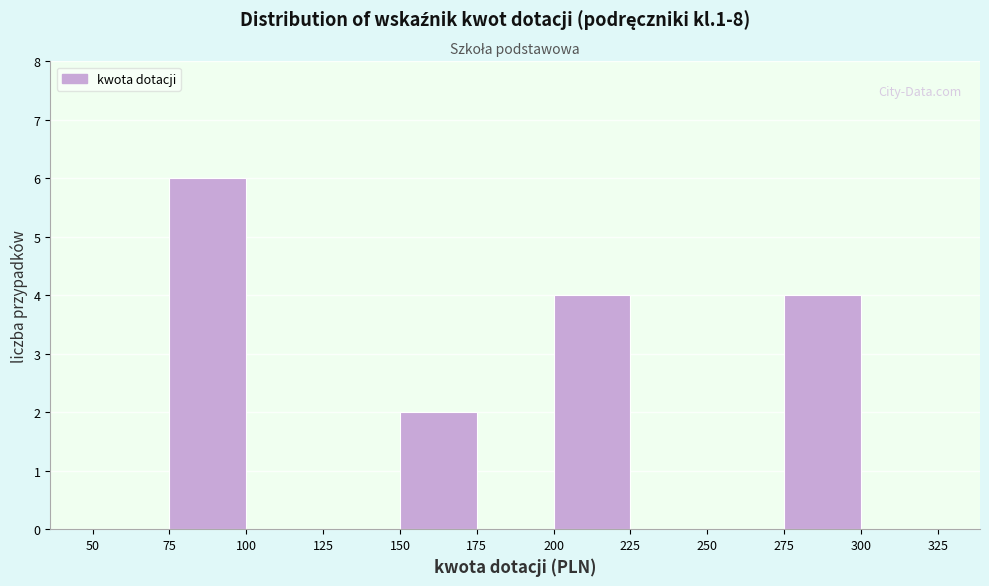

How tall is the bar that spans 200 to 225 on the x-axis? The values are not printed on the chart, so give them approximately, as read against the axis.

4